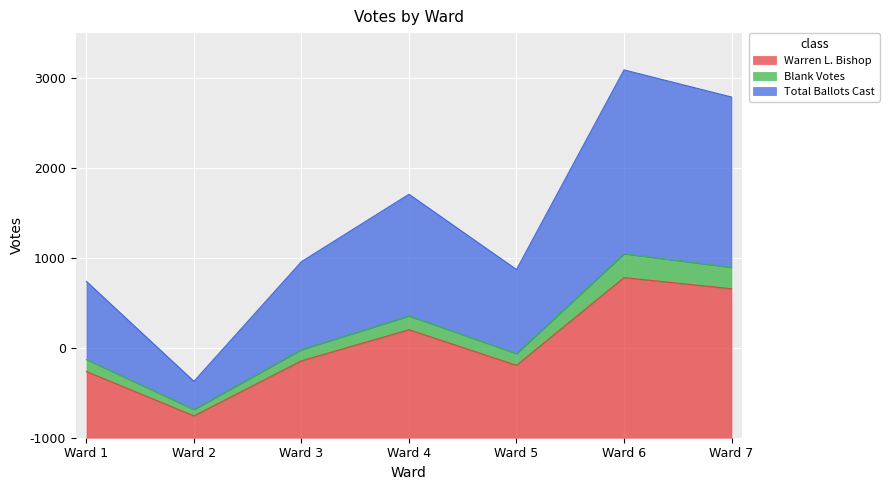

Which series has the largest range (max minus min)?

Total Ballots Cast